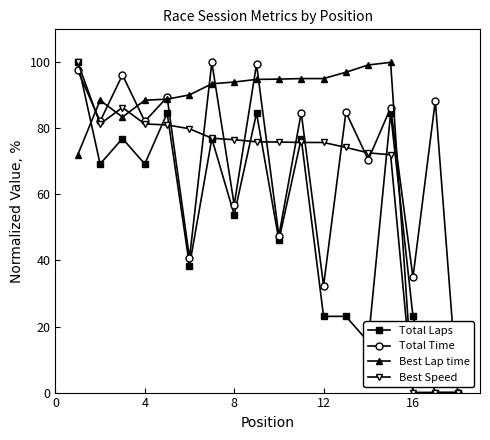

What is the value of the Total Laps point at the 6th from the left?

38.5